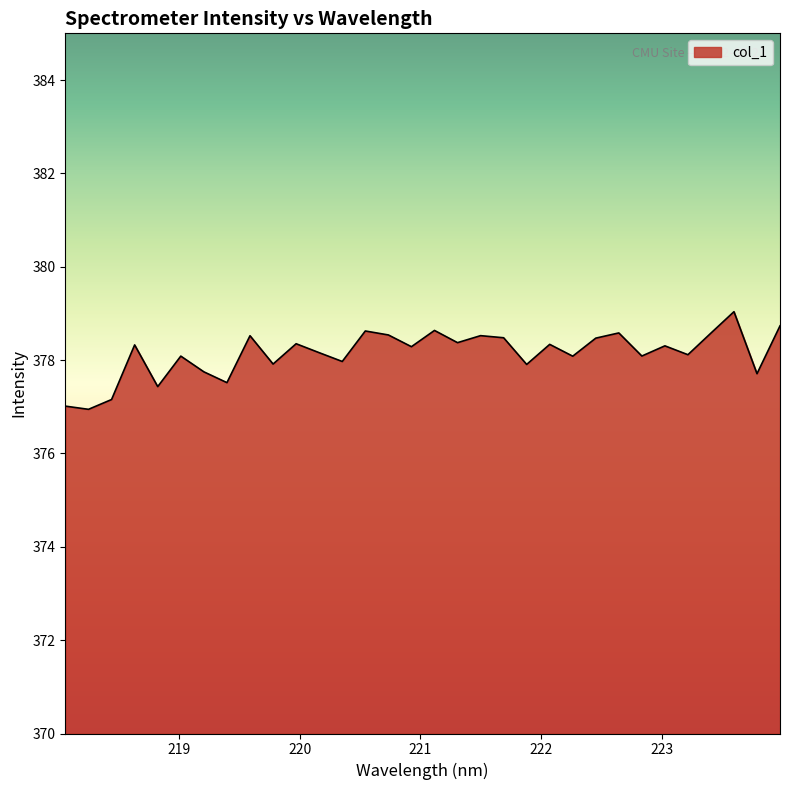

What is the minimum value shown in the chart?

376.9